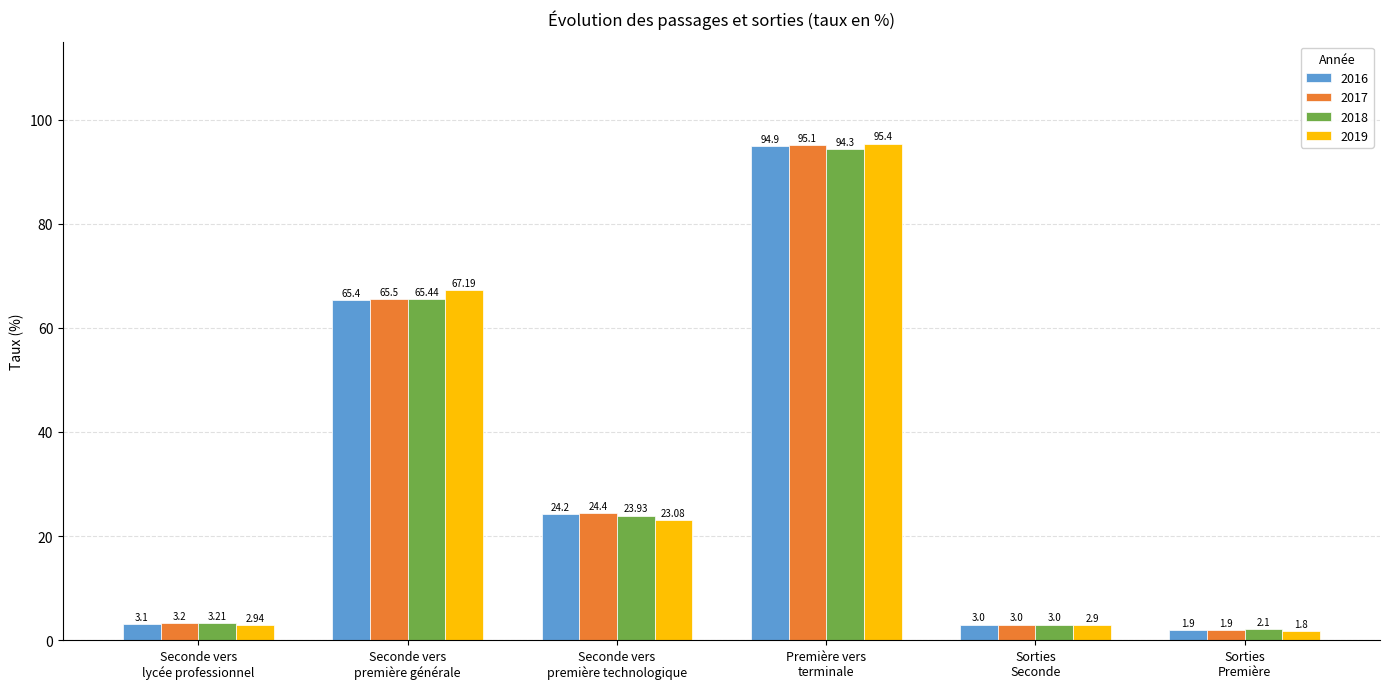

Which series has the largest range (max minus min)?

2019